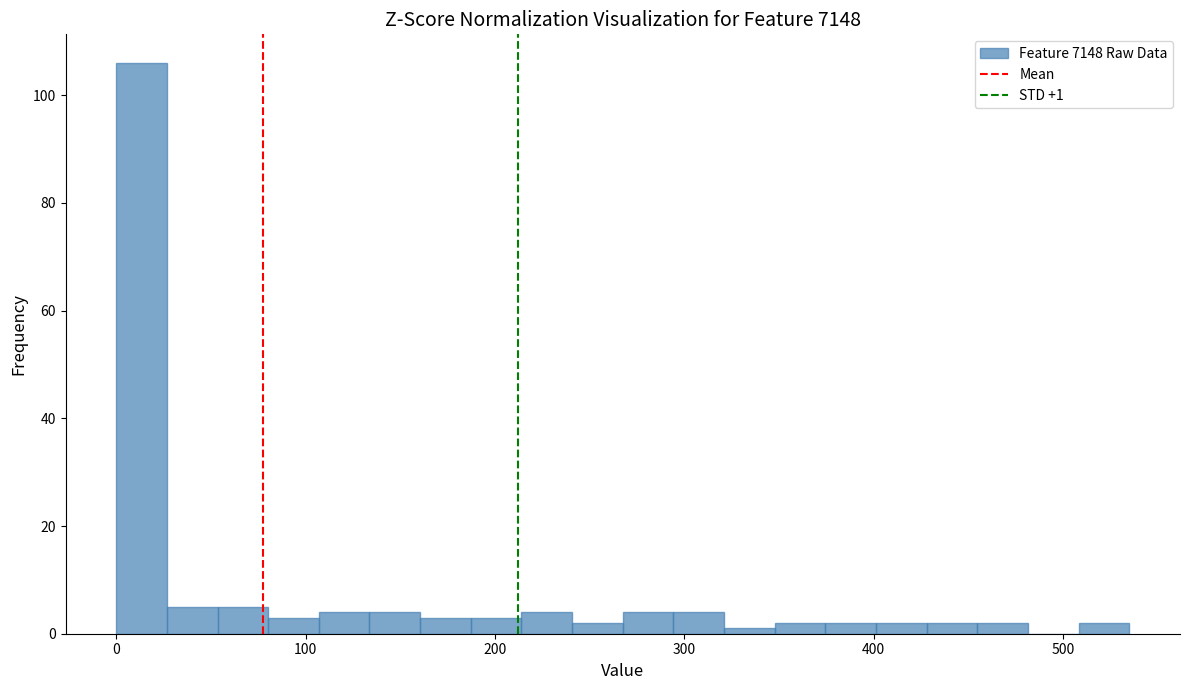

Read against the x-axis, roughly where is the centre of the tallest bar?

10